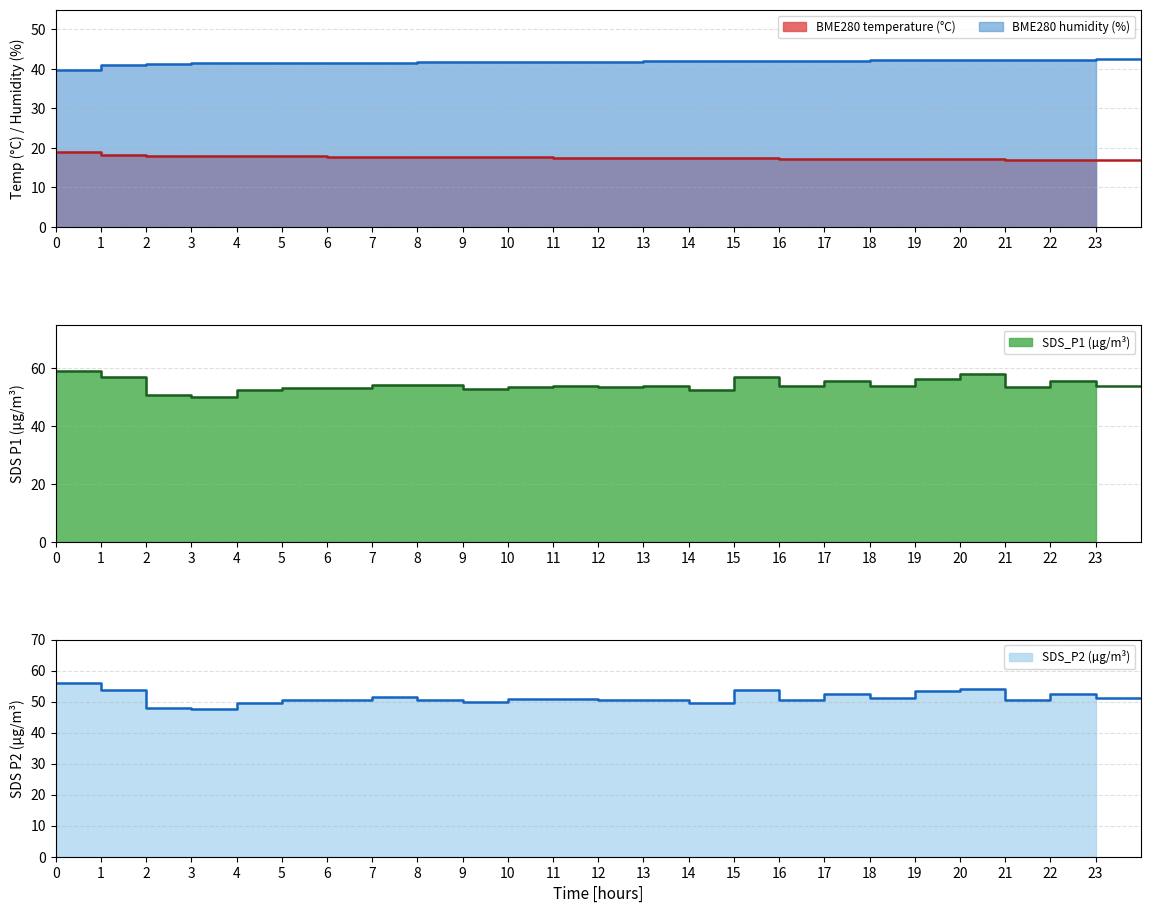

What is the value of the SDS_P2 point at the 8th from the left?

51.5